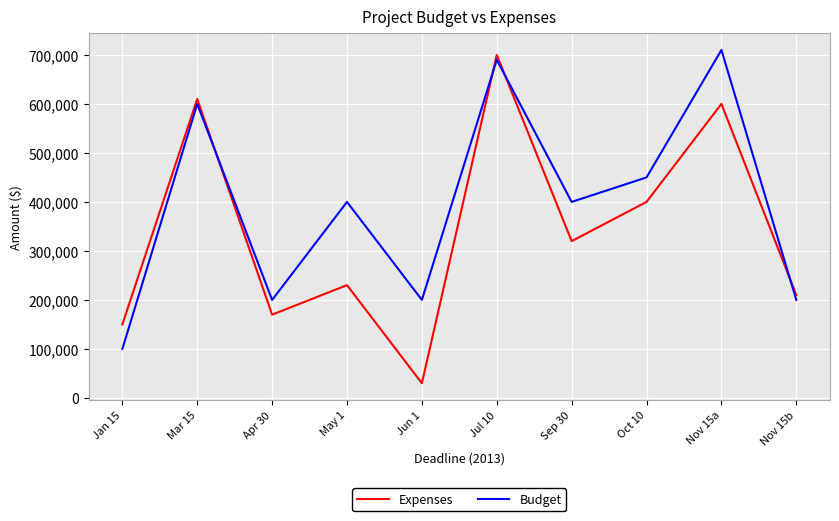

Reading right to left, list all the values displayed in this chart.

Expenses: Nov 15b=210000	Nov 15a=600000	Oct 10=400000	Sep 30=320000	Jul 10=700000	Jun 1=30000	May 1=230210	Apr 30=170000	Mar 15=610000	Jan 15=150000
Budget: Nov 15b=200000	Nov 15a=710000	Oct 10=450000	Sep 30=400000	Jul 10=690000	Jun 1=200000	May 1=400000	Apr 30=200000	Mar 15=600000	Jan 15=100000